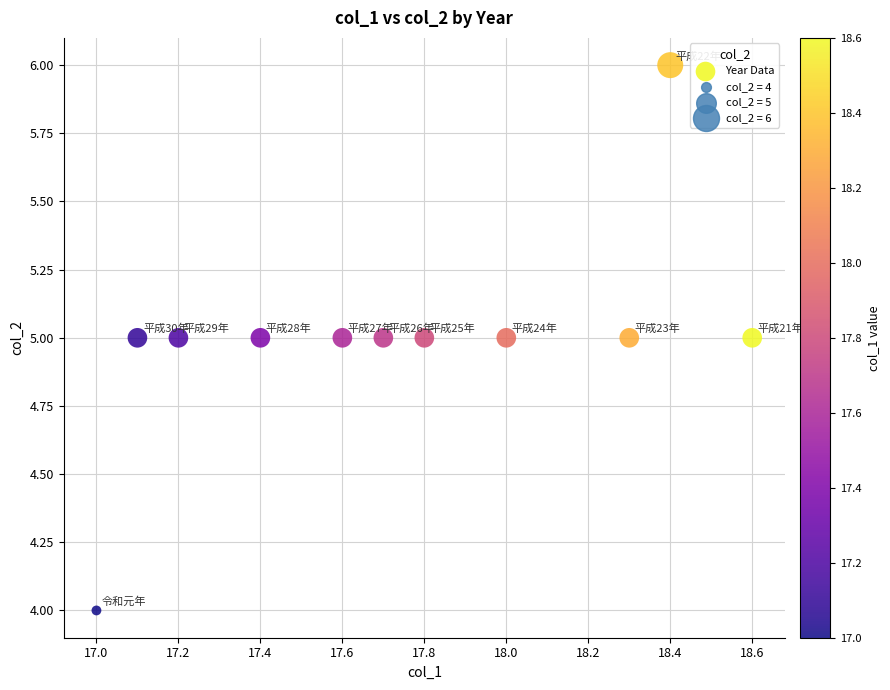

What is the average Y value?

5